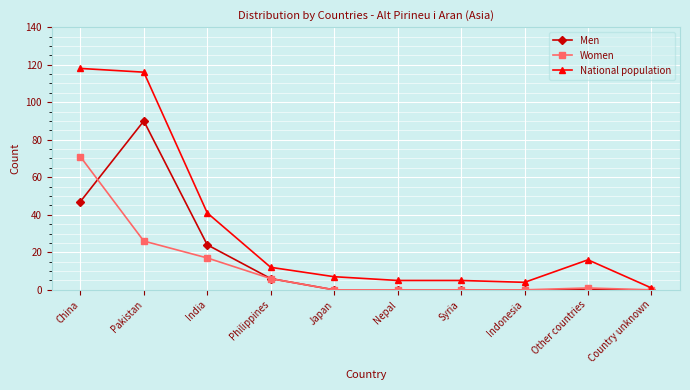

True or false: Women has a value of 26 at Pakistan.

True